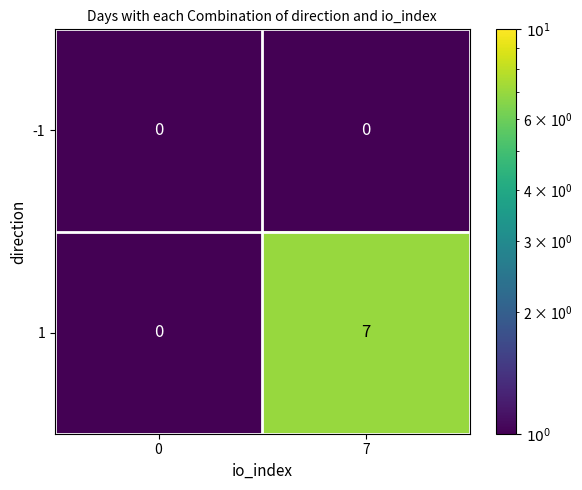

List the series in order of their peak value, lowest first.

-1, 1